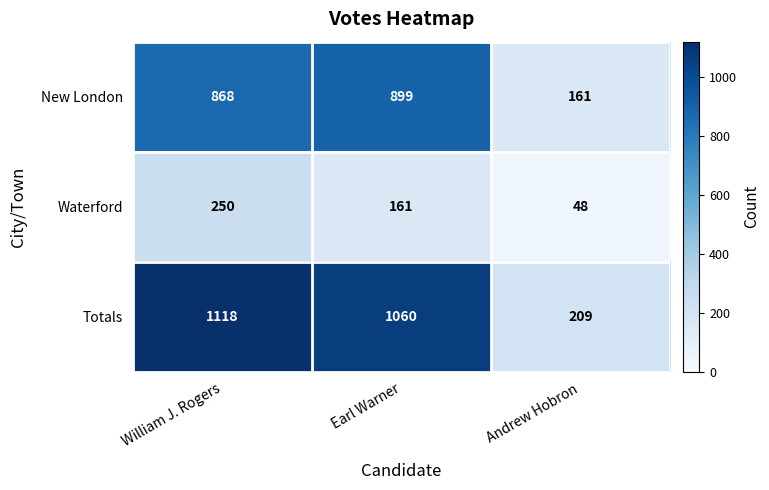

Read the New London value at Andrew Hobron.

161